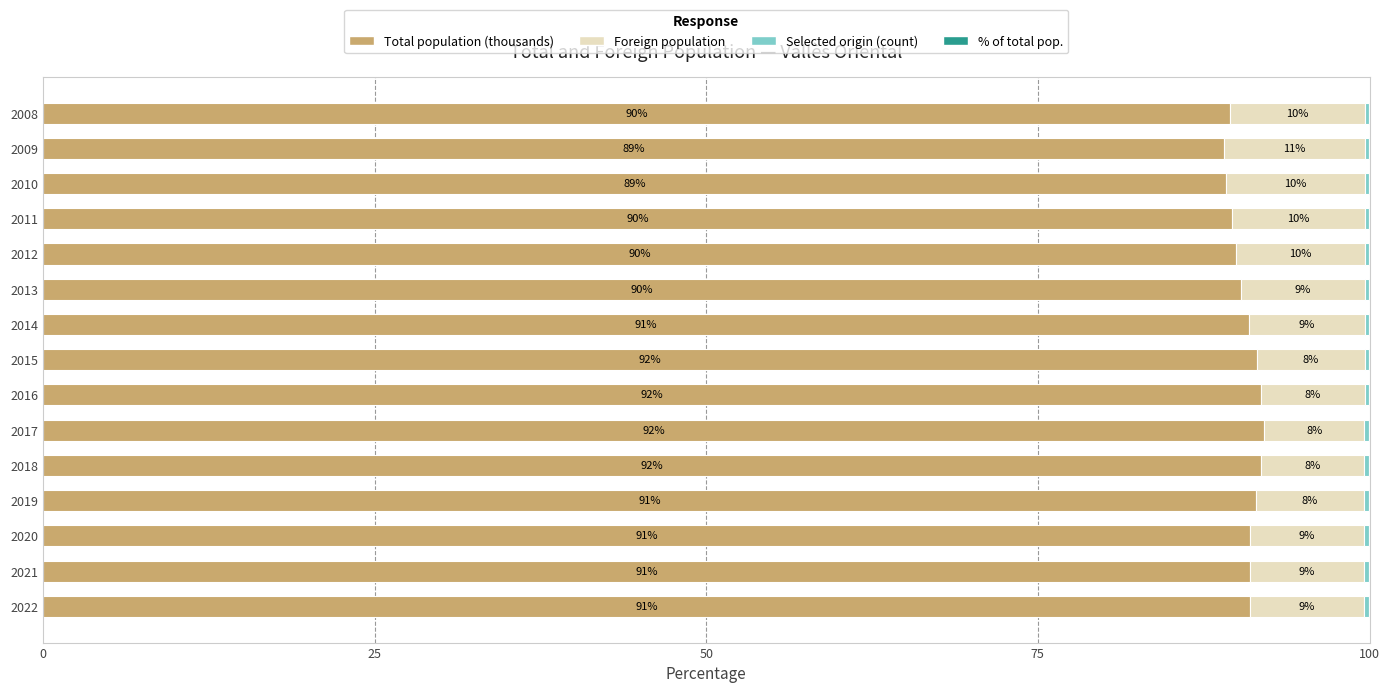

Which category has the highest value in the Total population (thousands) series?

2017